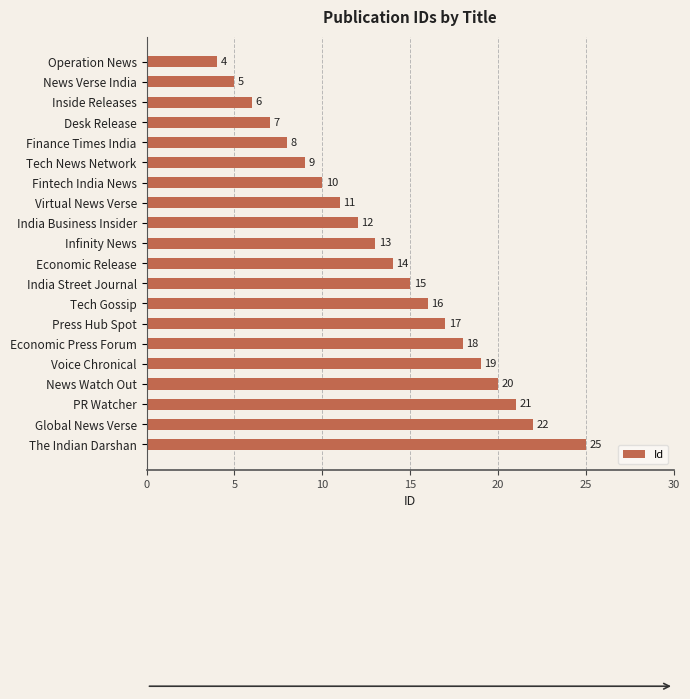

Is it true that the value at Economic Release is 14?

True